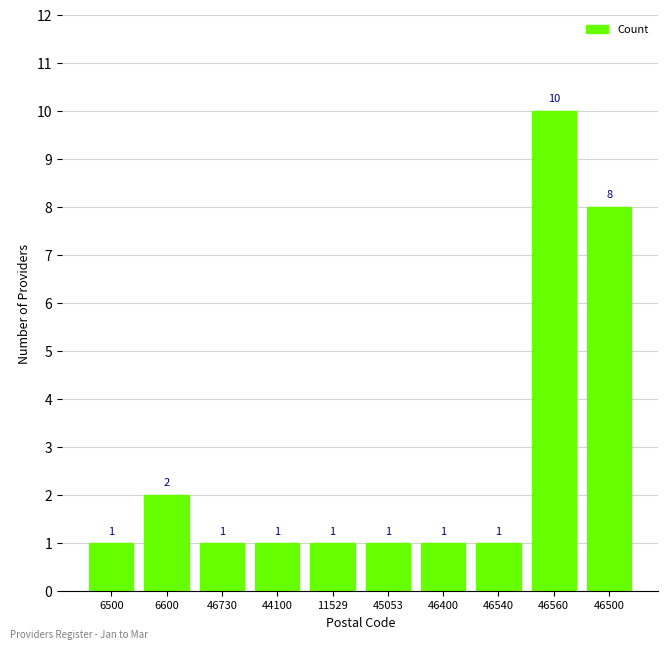

Is it true that the value at 46540 is 1?

True